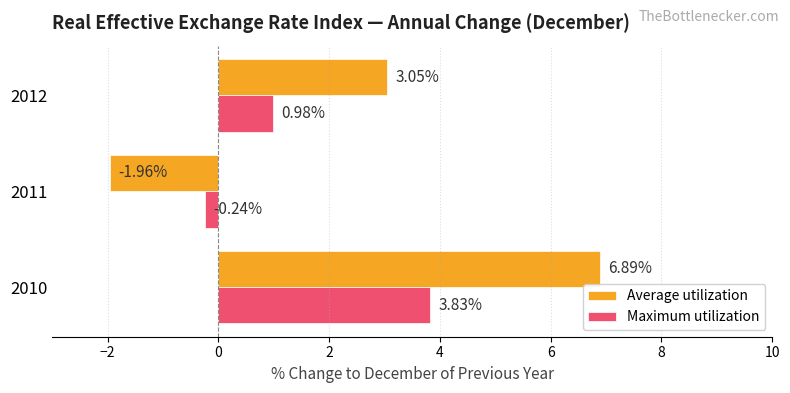

List the series in order of their peak value, highest first.

Average utilization, Maximum utilization